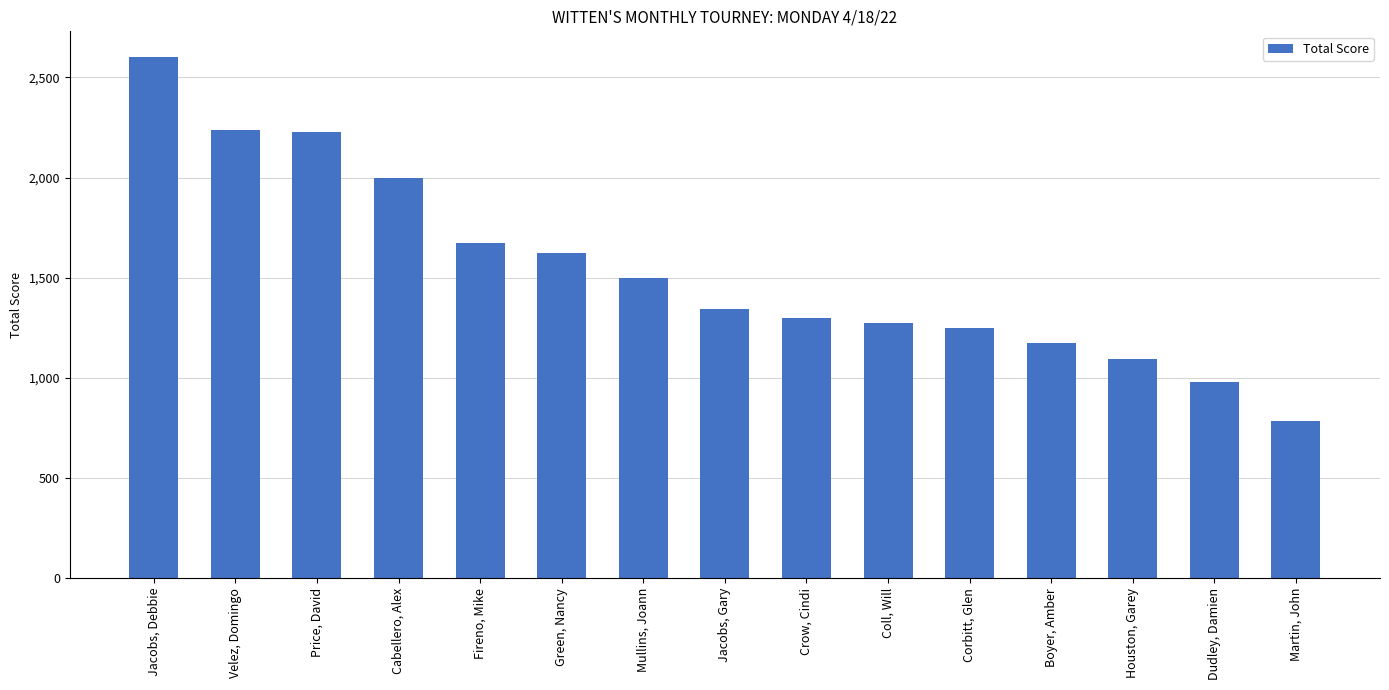

The chart shows a value of 1500 at Mullins, Joann. True or false?

True